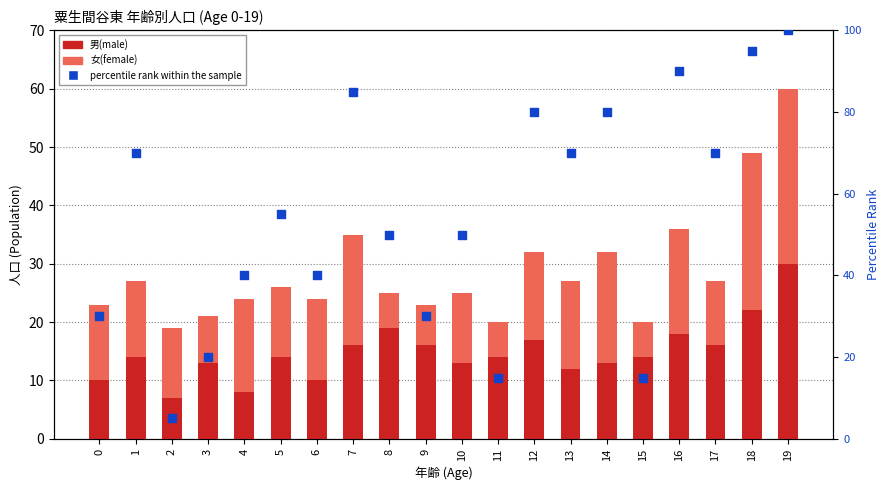

What are all the series names shown in the legend?

男(male), 女(female), percentile rank within the sample